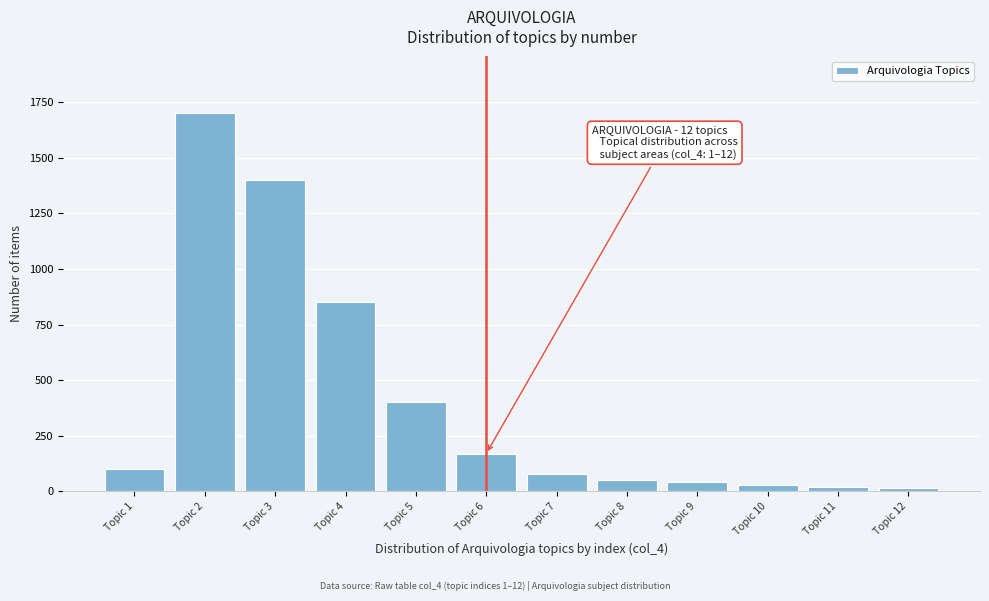

What is the average value?

405